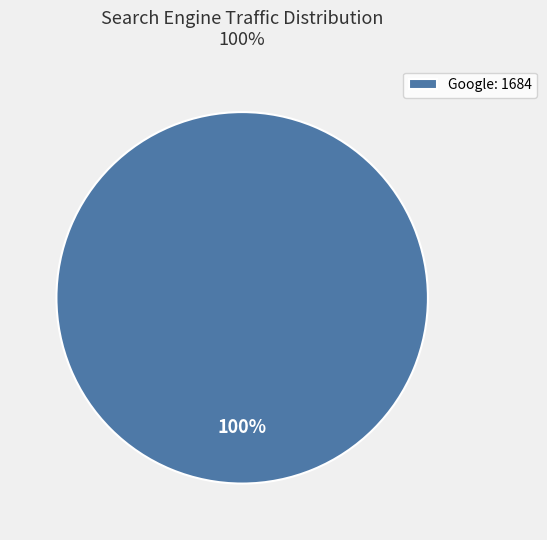

Is there a majority slice in this chart?

Yes